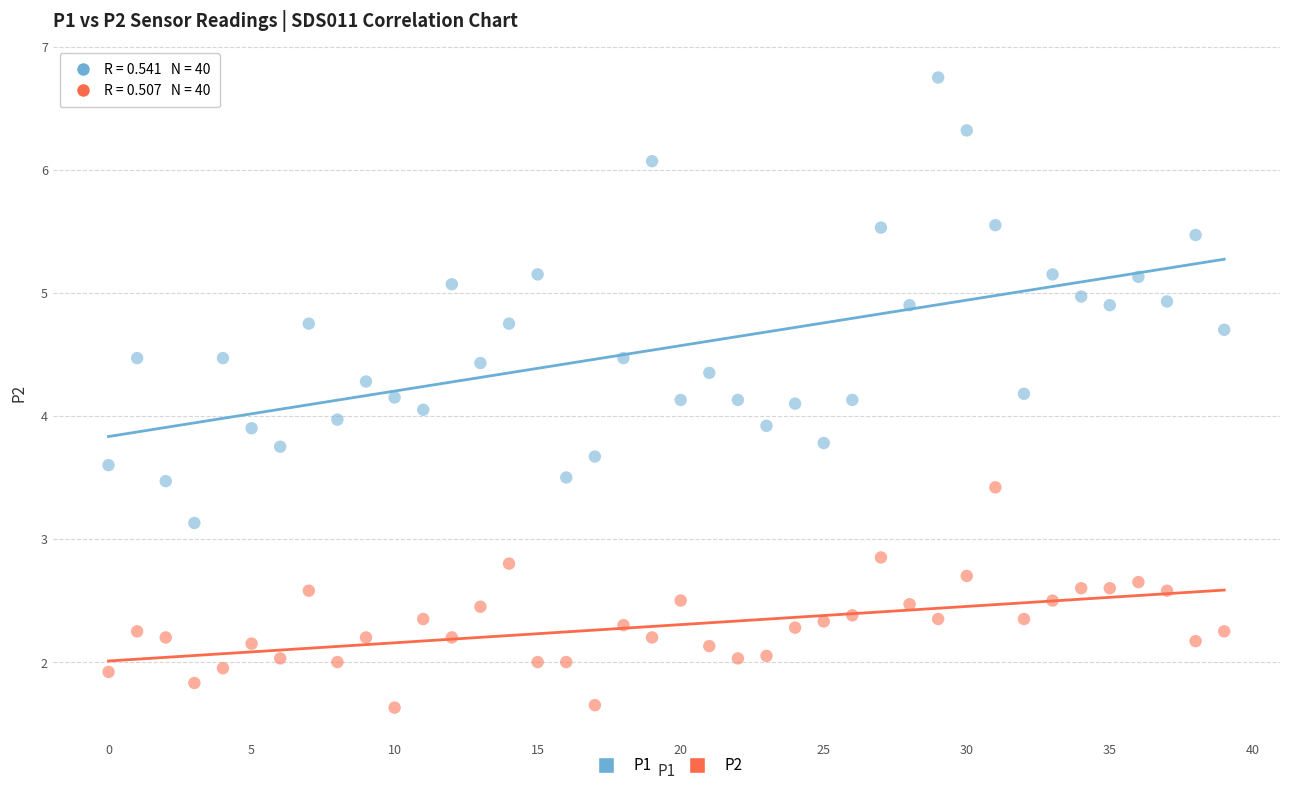

Across all data points, what is the range of Y values (max minus min)?

5.1